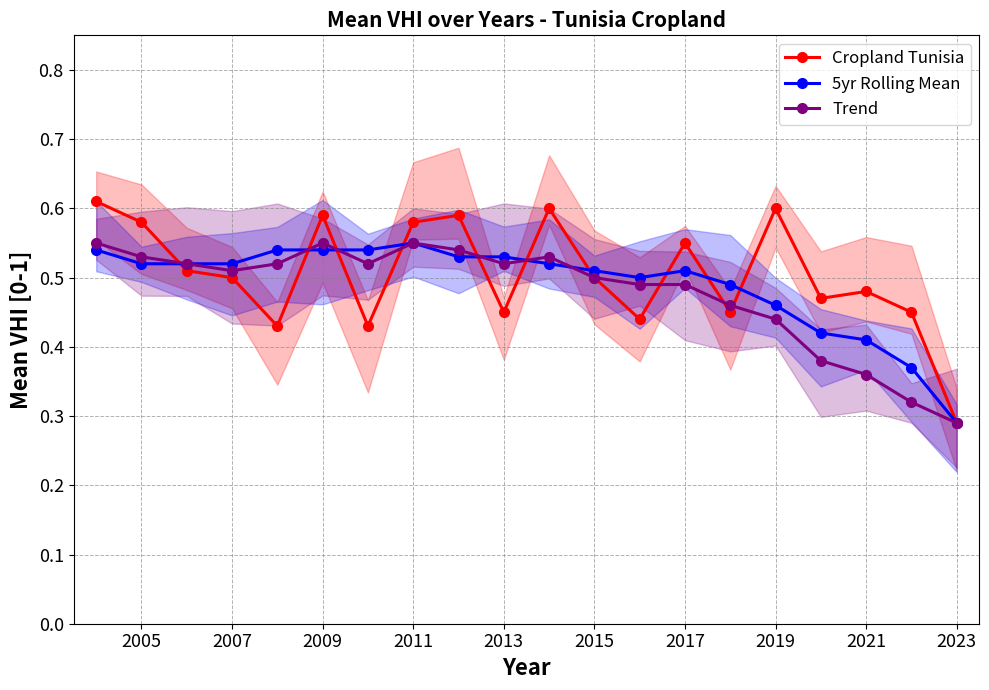

At which label is Trend closest to 0?

2023